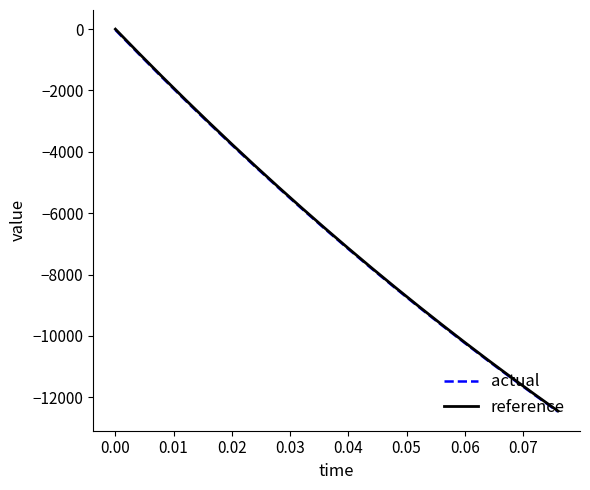

Which series has the widest spread of values?

reference